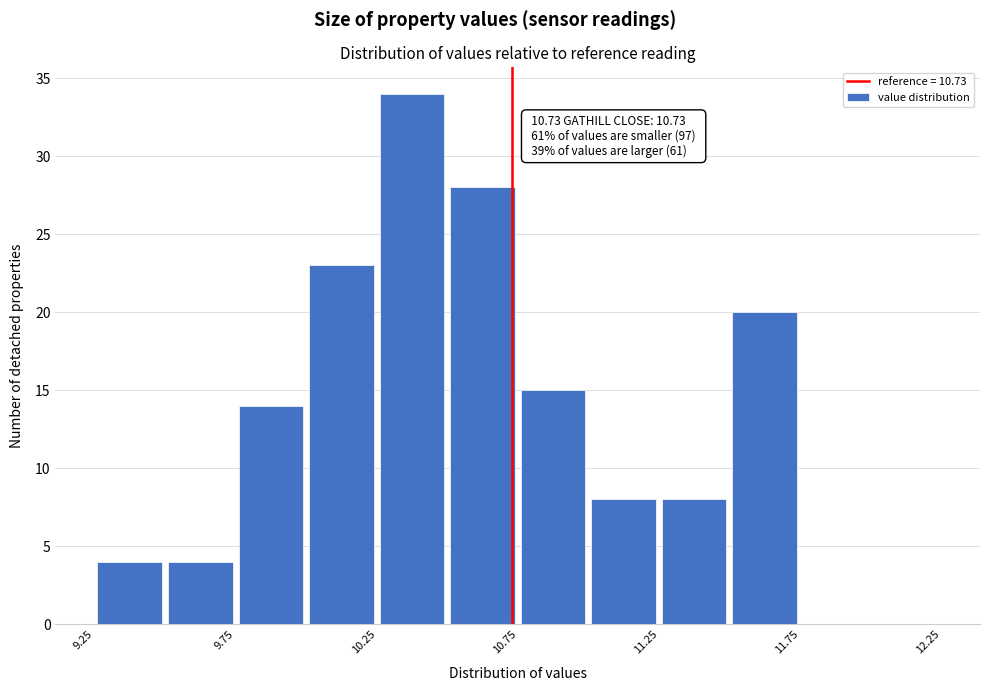

Which range on the x-axis has the tallest bar?

10.25 to 10.50